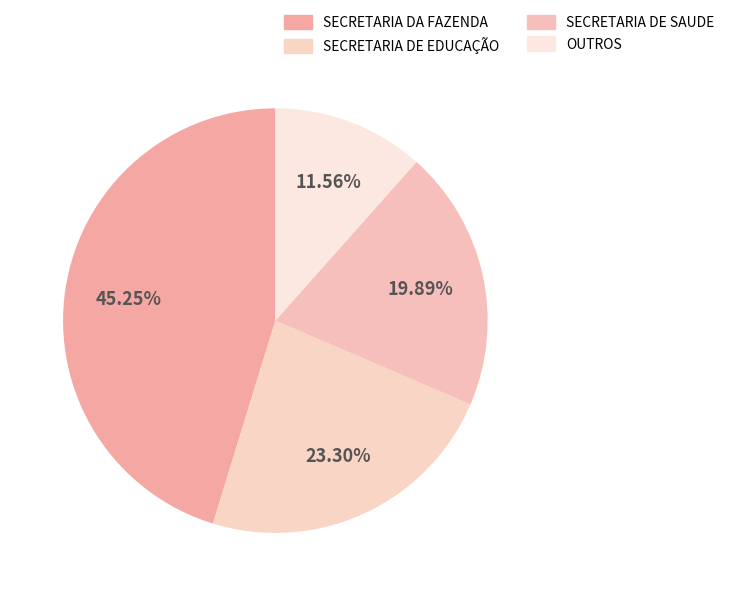

What is the change in value from SECRETARIA DA FAZENDA to SECRETARIA DE SAUDE?

-717912.2